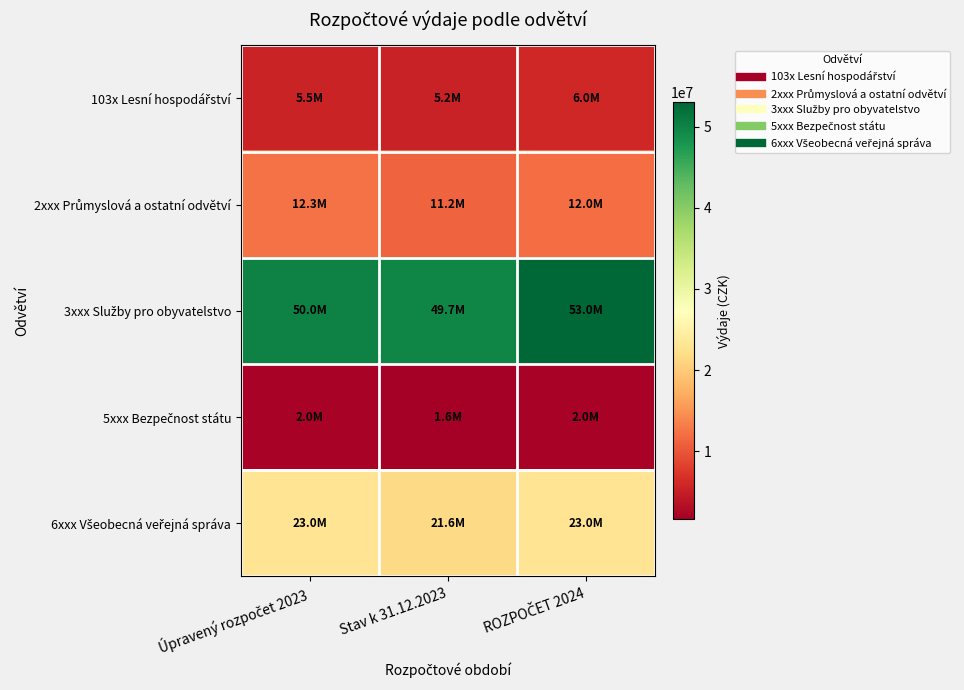

How many data points does each series have?

3